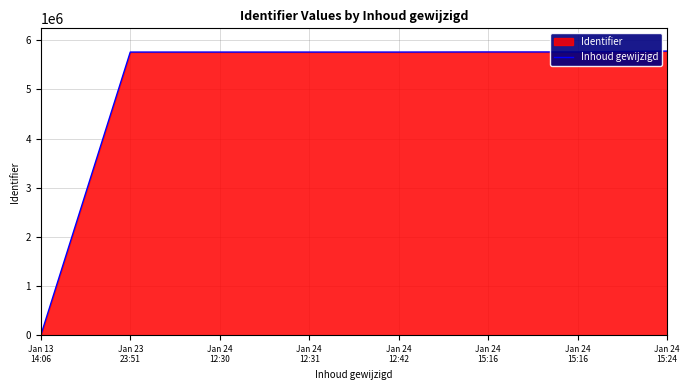

List the labels in order of value, smallest first.

Jan 13
14:06, Jan 23
23:51, Jan 24
12:30, Jan 24
12:31, Jan 24
12:42, Jan 24
15:16, Jan 24
15:16, Jan 24
15:24